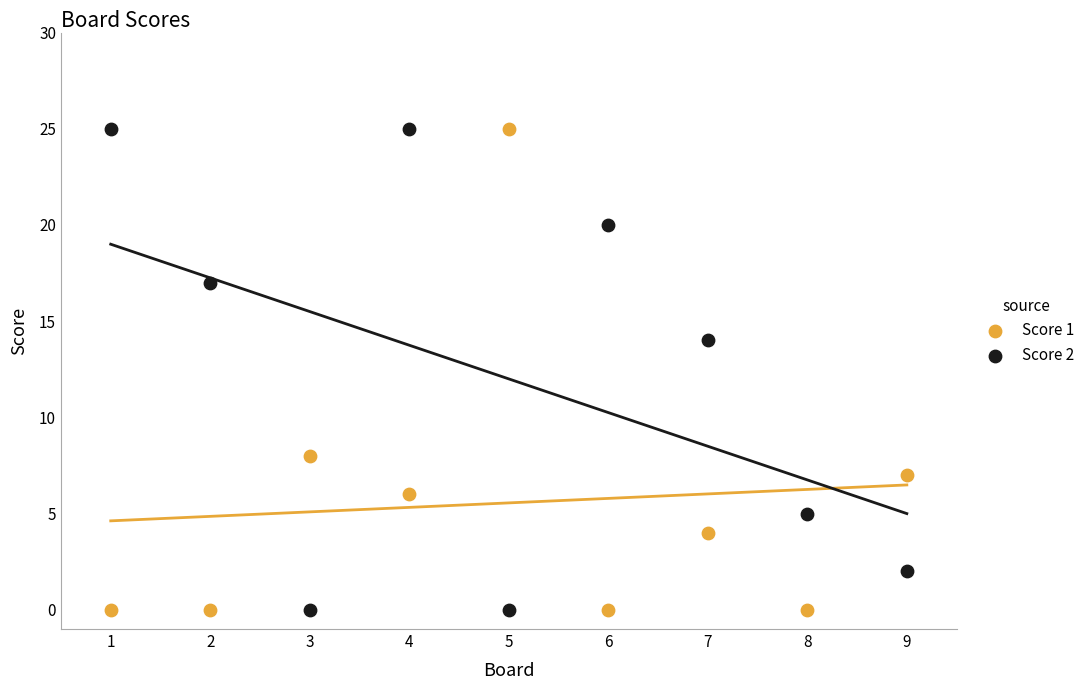

What are all the series names shown in the legend?

Score 1, Score 2